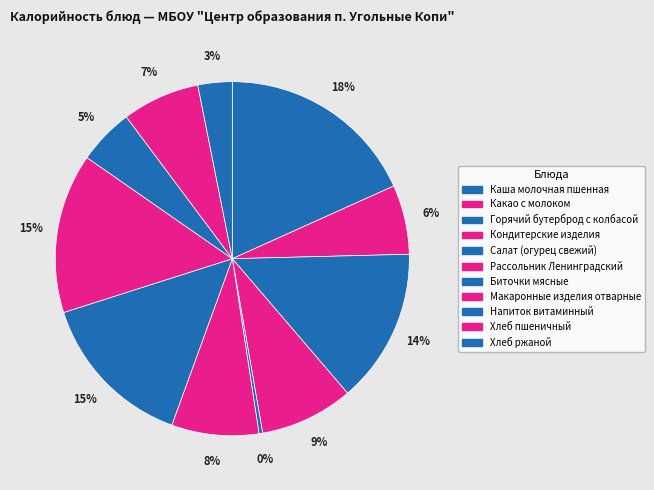

How many segments does this pie chart have?

11